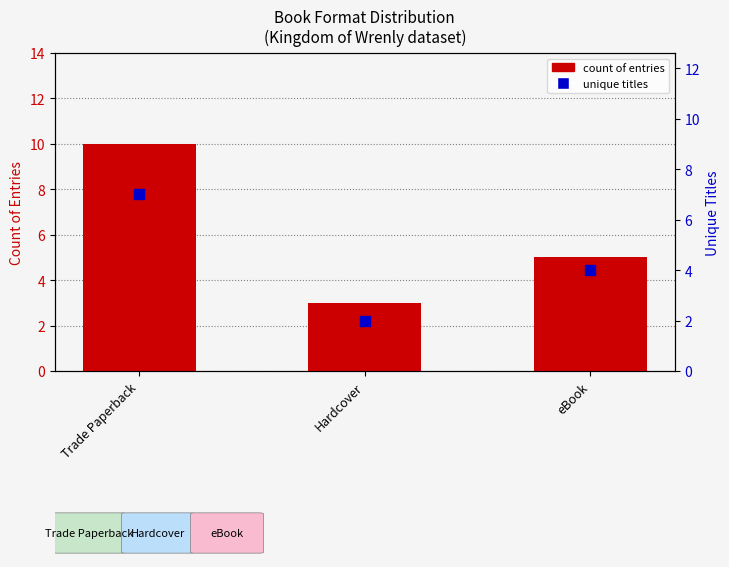

Which series has the largest total across all categories?

count of entries